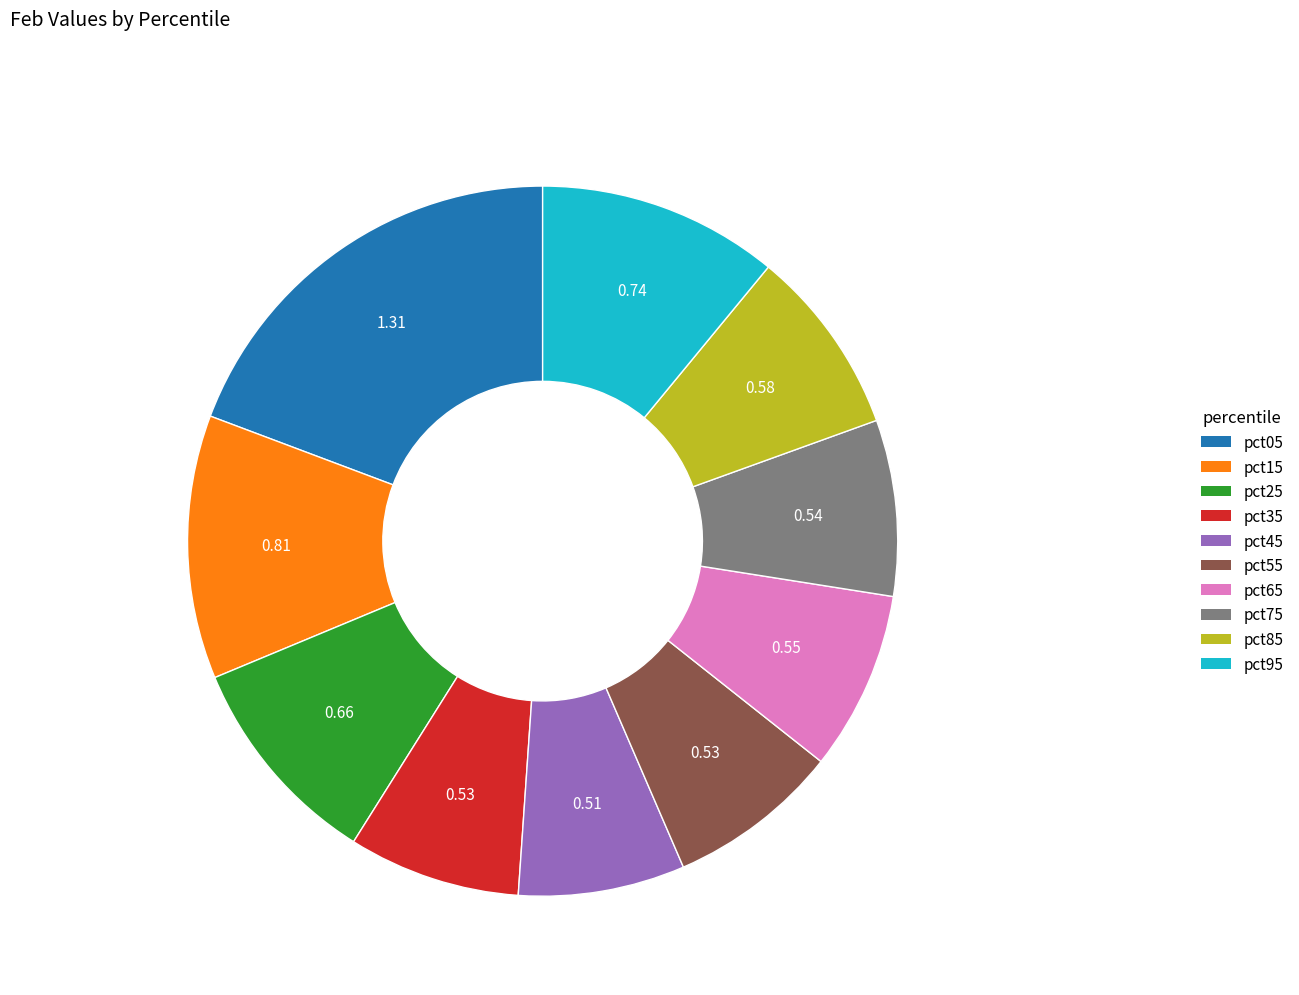

Which has a higher value, pct85 or pct05?

pct05